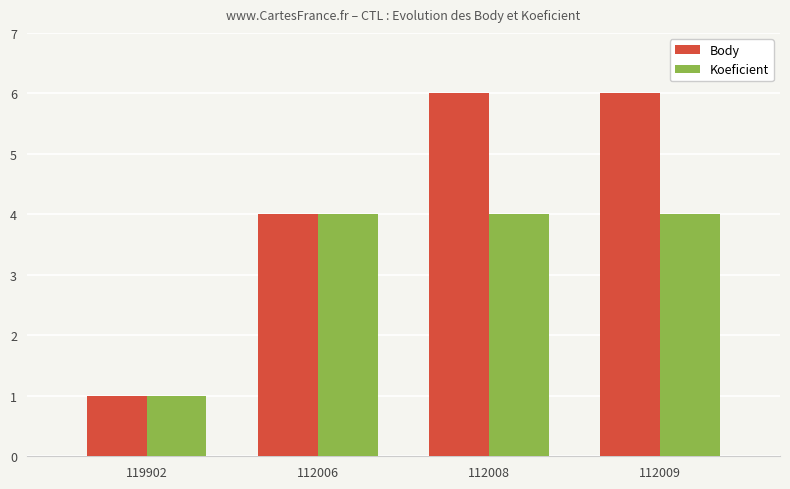

What is the label of the 3rd bar from the right?

112006